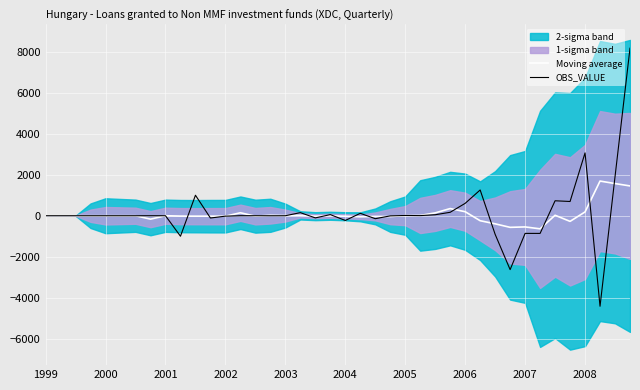

Is it true that Moving average equals -394.0 at 30?

True